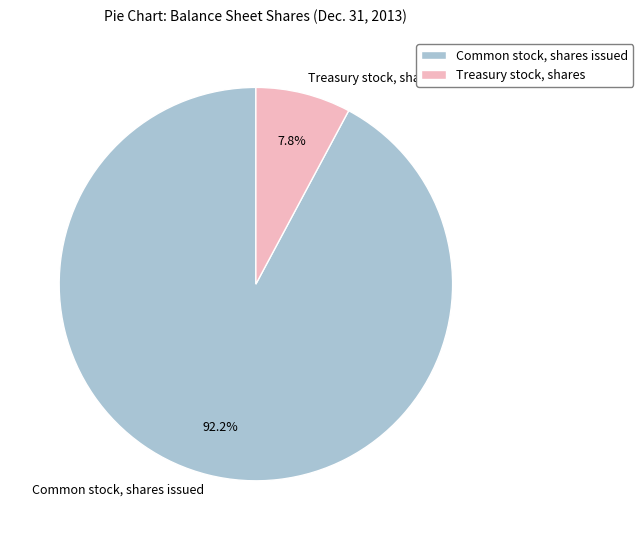

The Common stock, shares issued slice represents 92% of the pie. True or false?

True